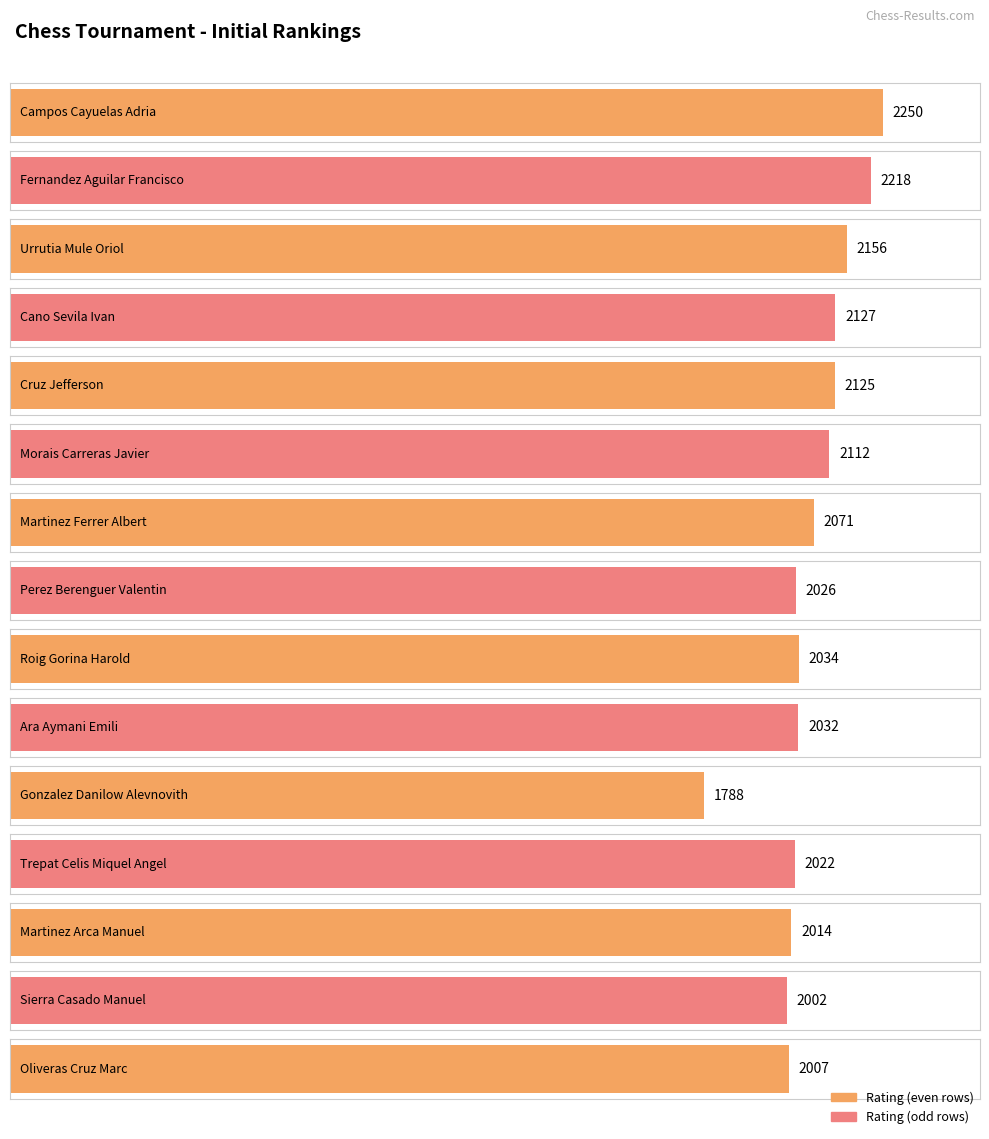

What is the sum of the values at Morais Carreras Javier and Martinez Ferrer Albert?

4183